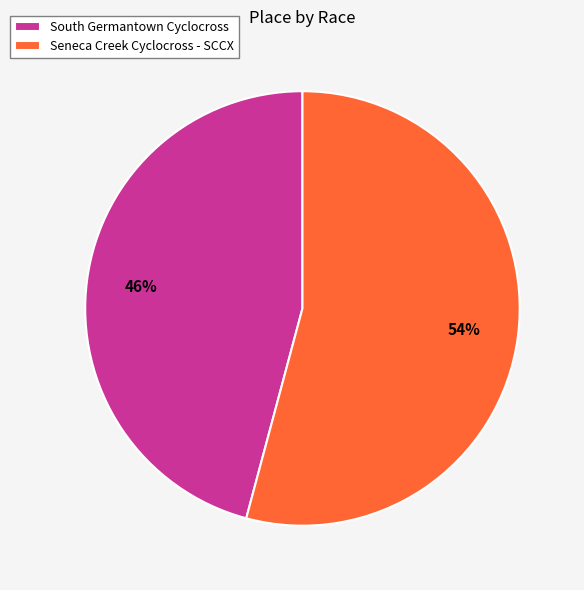

What is the ratio of the value at Seneca Creek Cyclocross - SCCX to the value at South Germantown Cyclocross?

1.2